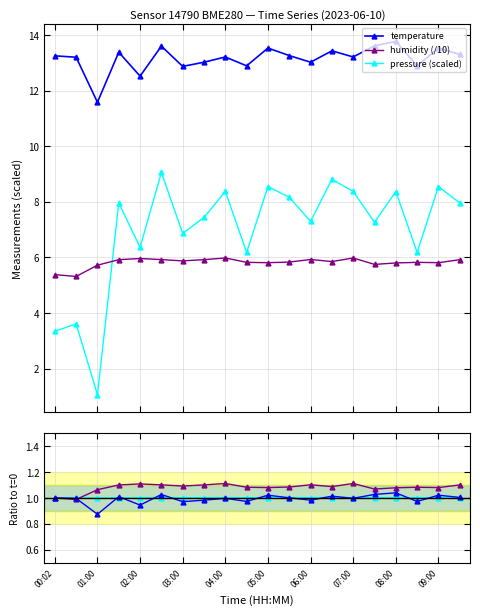

Count the number of categories in the chart.

20